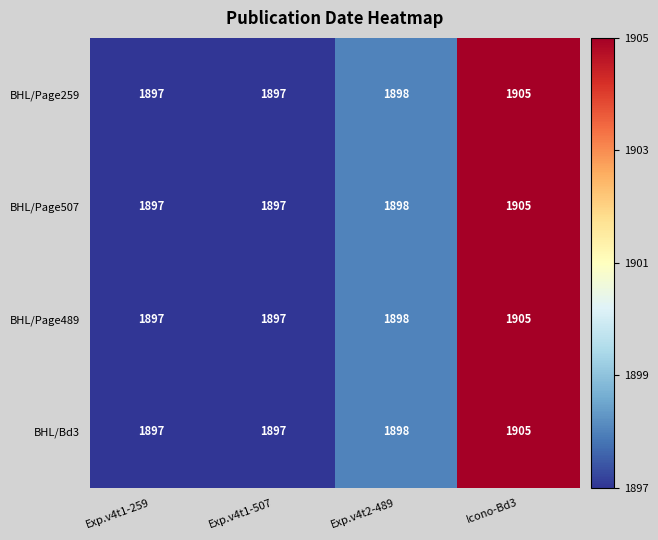

Reading left to right, extract all data points from this chart.

BHL/Page259: 1897	1897	1898	1905
BHL/Page507: 1897	1897	1898	1905
BHL/Page489: 1897	1897	1898	1905
BHL/Bd3: 1897	1897	1898	1905